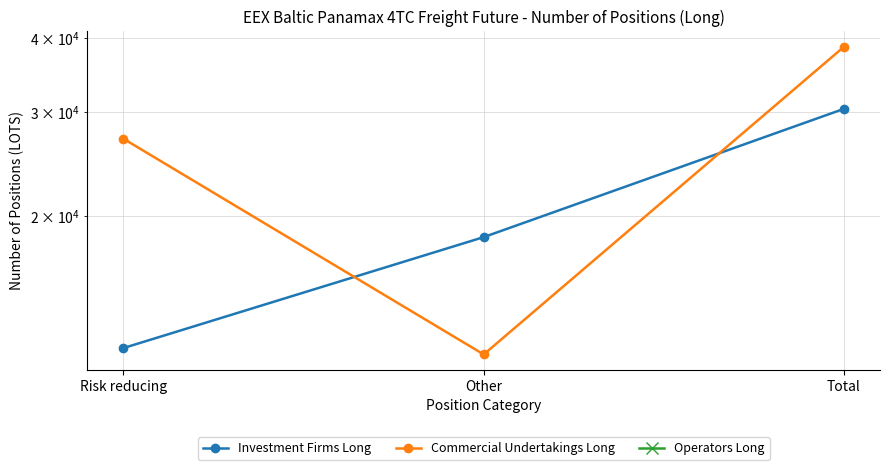

What are all the series names shown in the legend?

Investment Firms Long, Commercial Undertakings Long, Operators Long